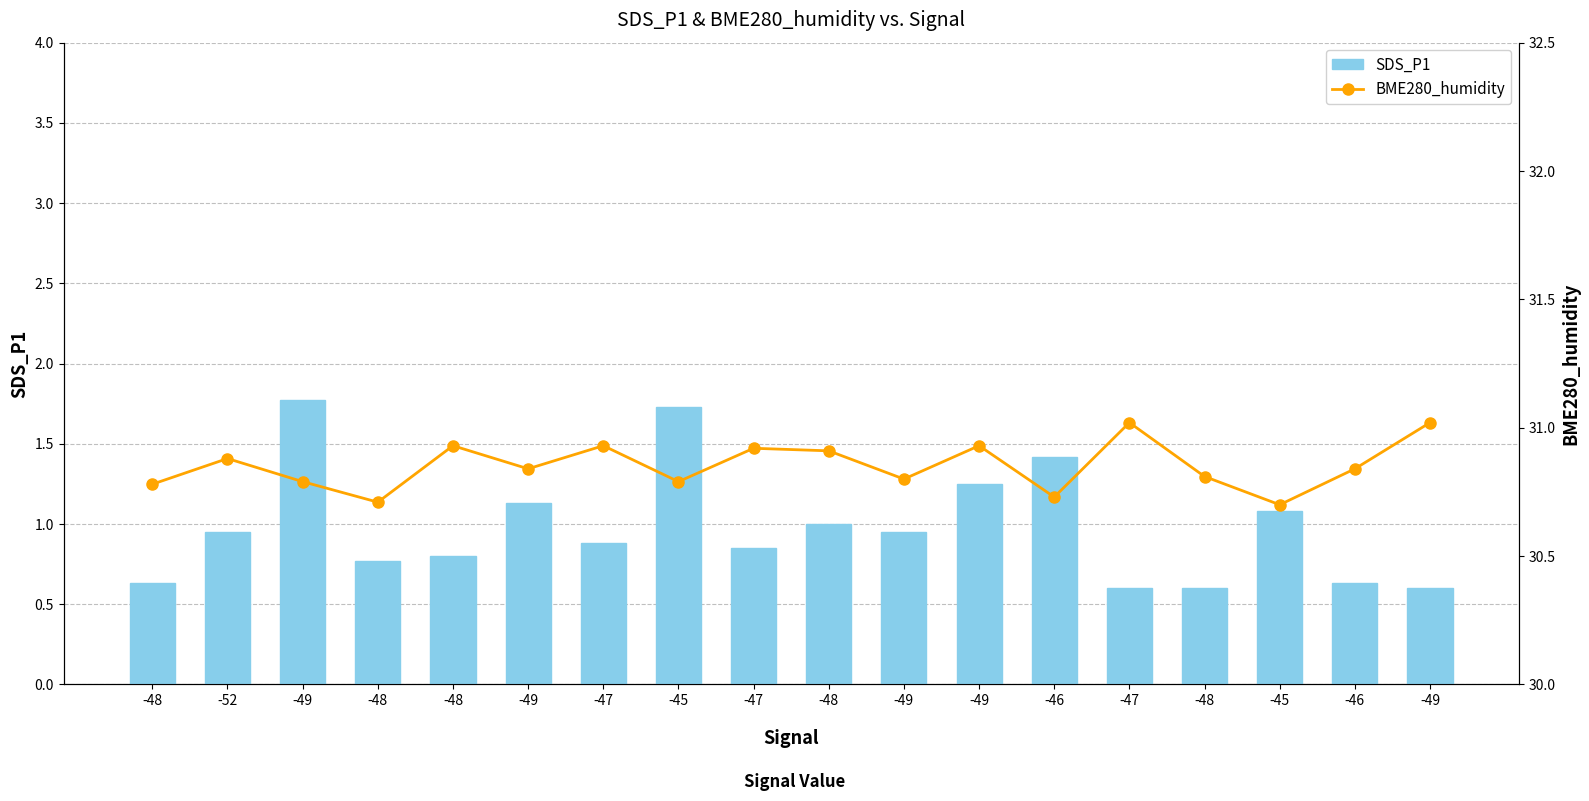

Reading left to right, transcribe all the data shown in this chart.

SDS_P1: 0.6	0.9	1.8	0.8	0.8	1.1	0.9	1.7	0.8	1.0	0.9	1.2	1.4	0.6	0.6	1.1	0.6	0.6
BME280_humidity (Shared): 30.8	30.9	30.8	30.7	30.9	30.8	30.9	30.8	30.9	30.9	30.8	30.9	30.7	31.0	30.8	30.7	30.8	31.0